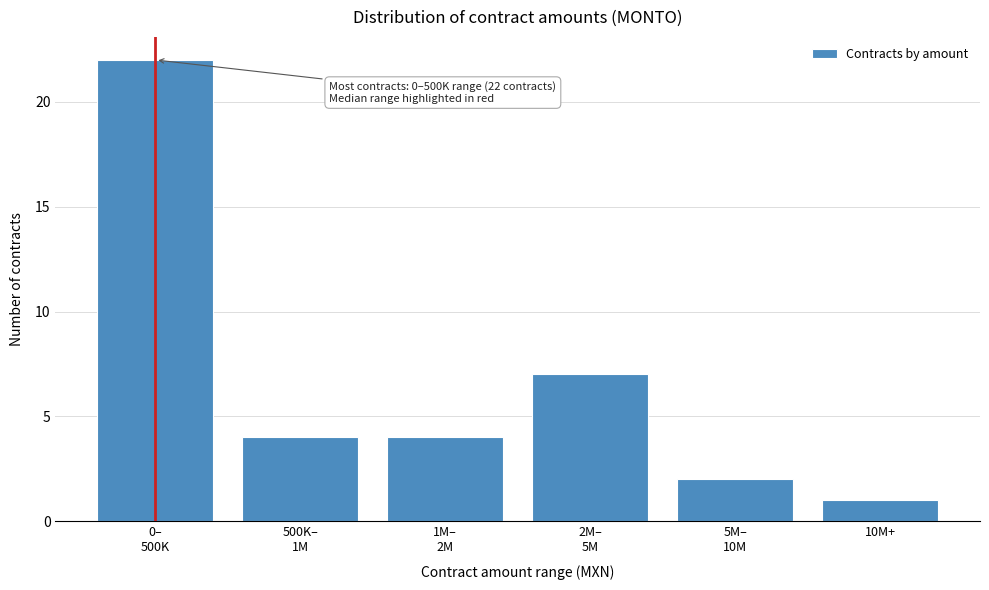

Reading right to left, list all the values displayed in this chart.

1	2	7	4	4	22